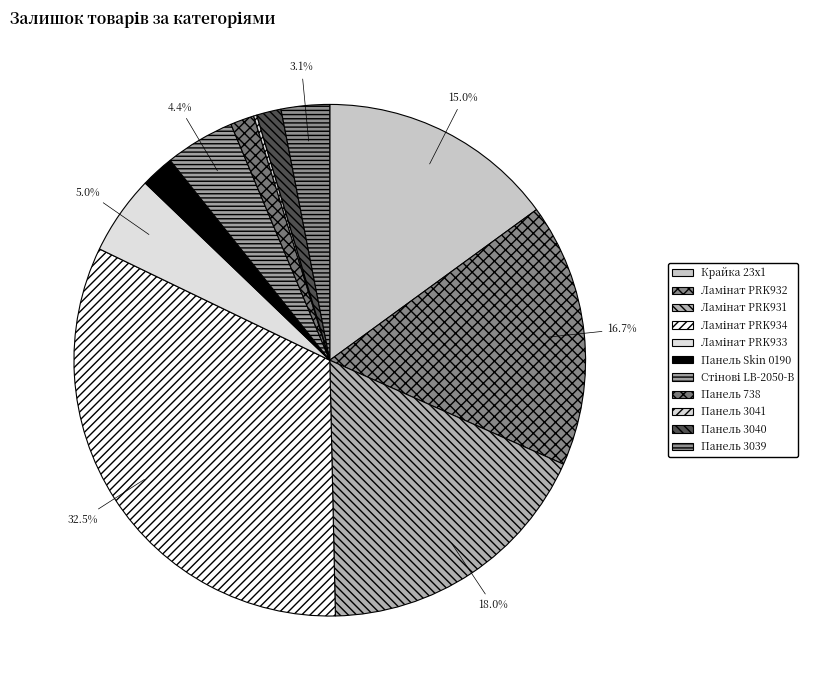

To the nearest percent, what is the average slice percentage?

9%